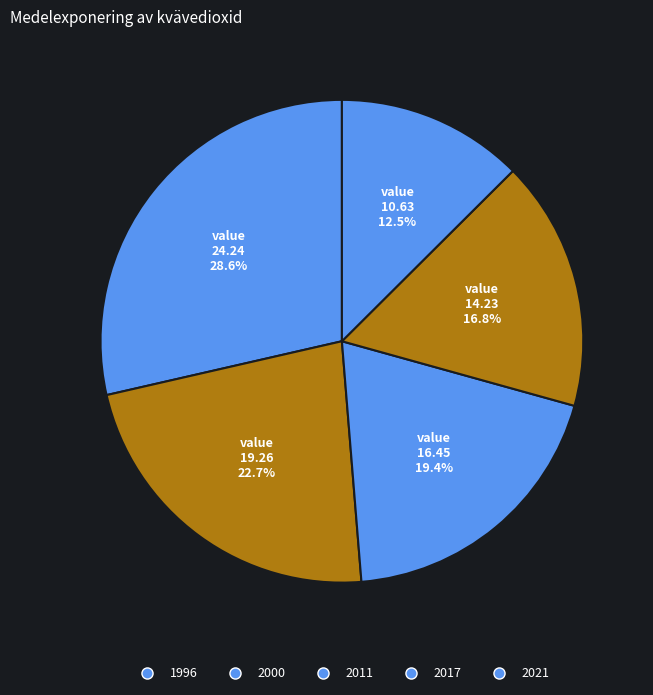

Which slice is the largest?

1996